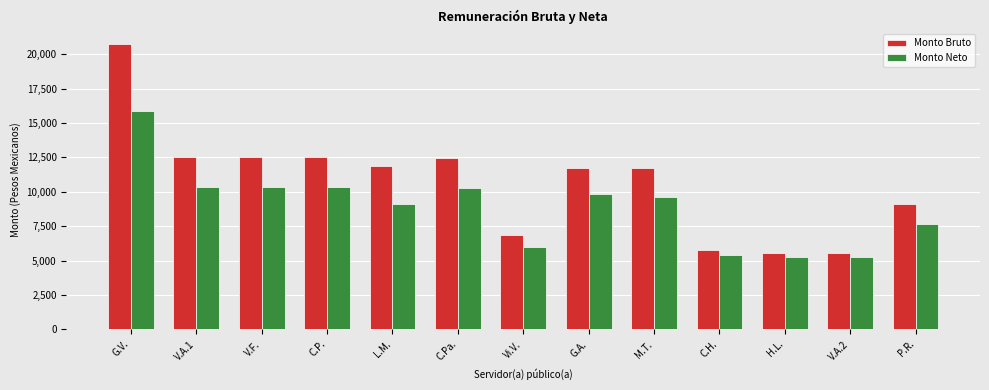

At which category is the sum across all series the highest?

G.V.